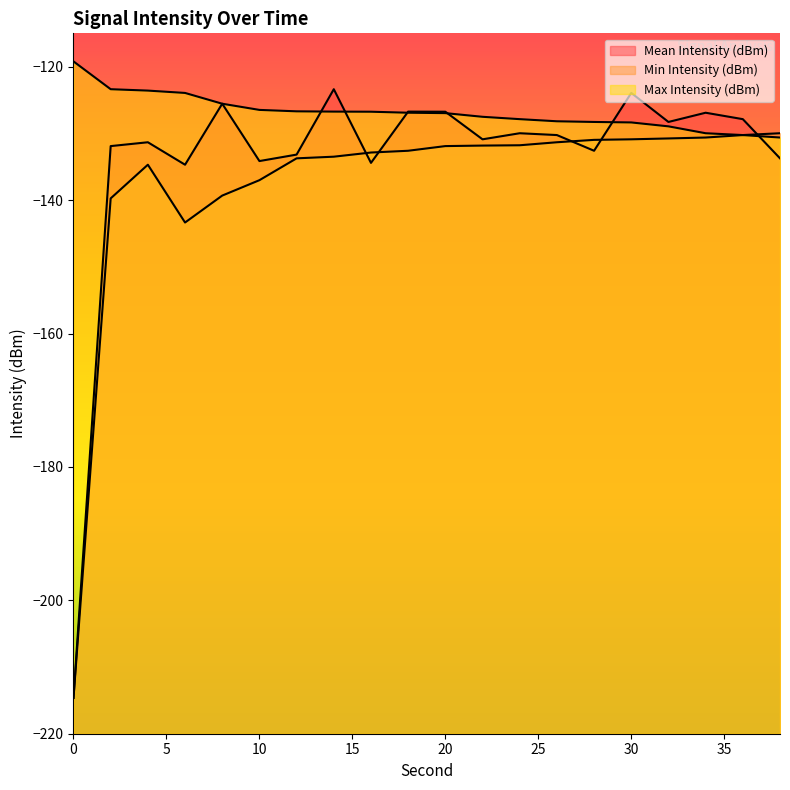

How many interior local valleys does the Min Intensity (dBm) series have?

1